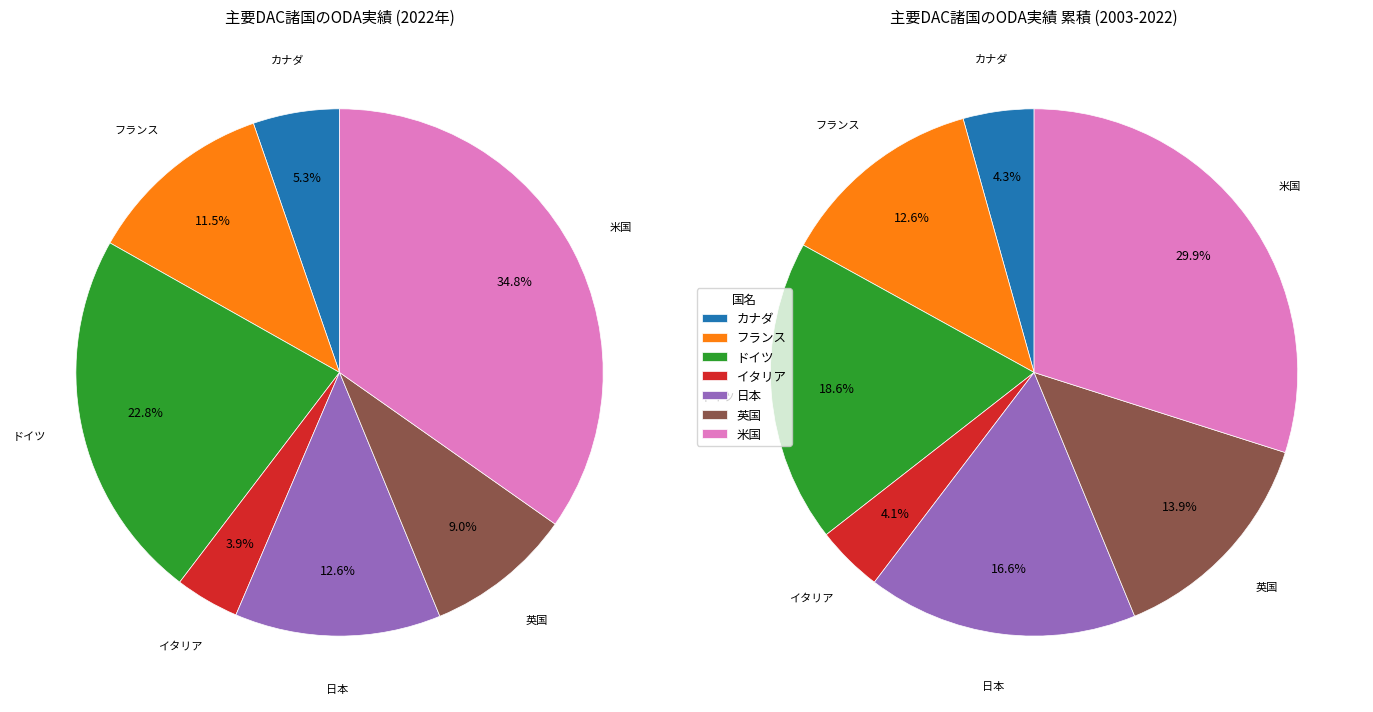

Do 日本 and ドイツ together represent more than half of the pie?

No